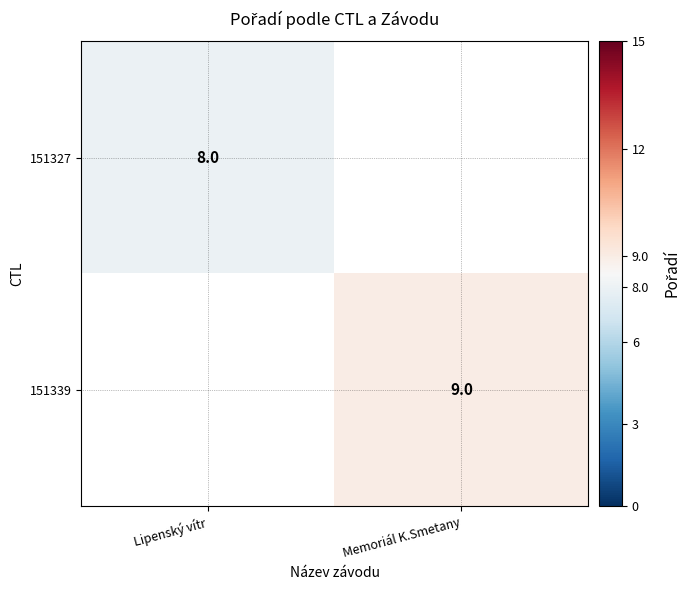

True or false: 151339 has a value of 9 at Memoriál K.Smetany.

True